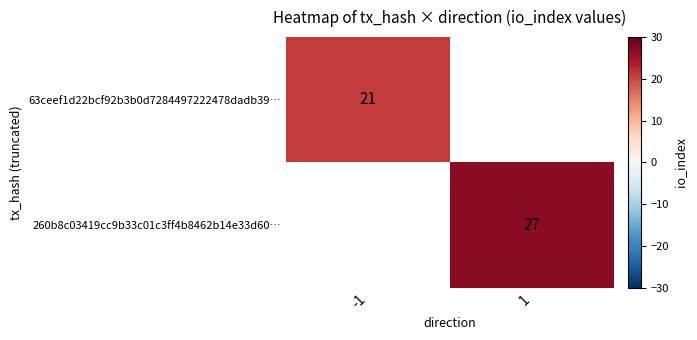

What is the smallest value displayed?

21.0